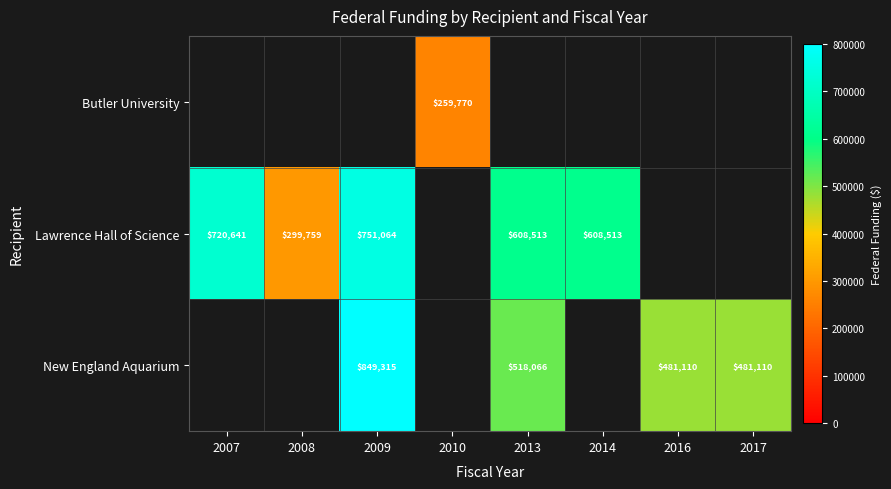

Is the value of Lawrence Hall of Science at 2014 greater than the value of New England Aquarium at 2013?

Yes